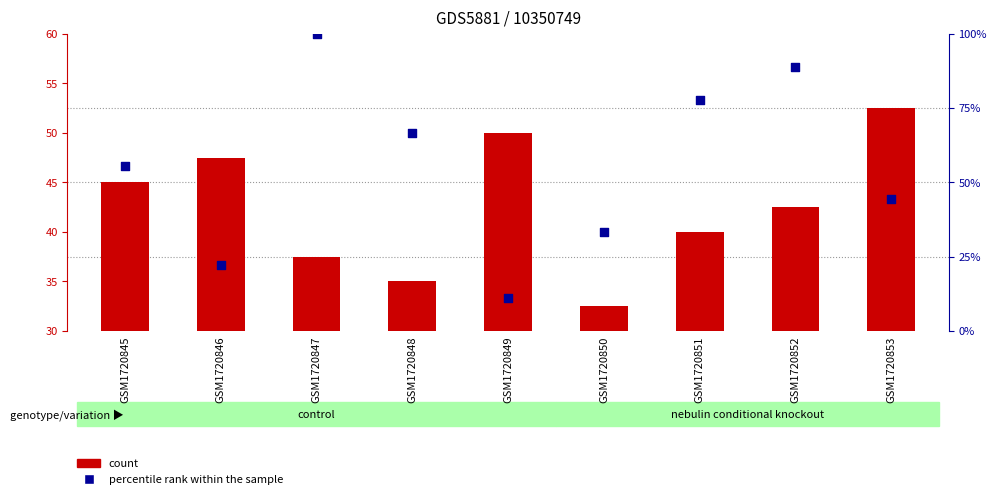

Which series contains the highest Y value?

percentile rank within the sample